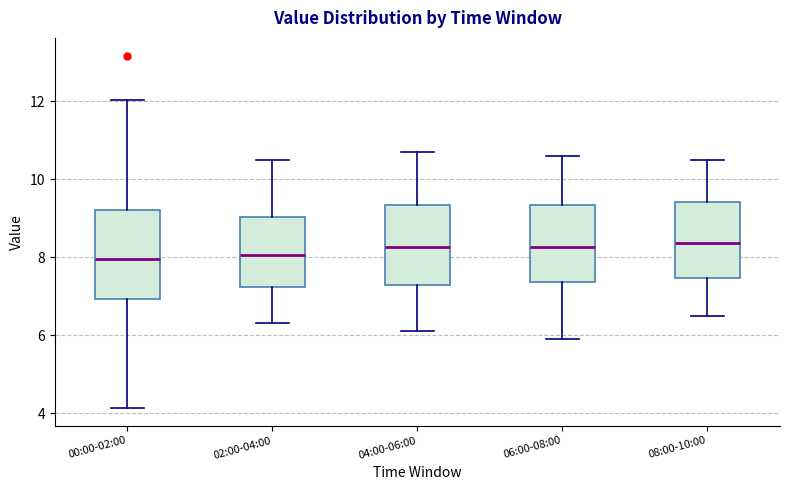

Reading left to right, read every box against the y-axis: the position of its median line, the range the box covers, and the ends of its whiskers. The values are not printed on the chart, so give them approximately, as read against the axis.

00:00-02:00: median 8.0, box 7.0 to 9.2, whiskers 4.2 to 12.0
02:00-04:00: median 8.0, box 7.2 to 9.0, whiskers 6.4 to 10.6
04:00-06:00: median 8.2, box 7.2 to 9.4, whiskers 6.2 to 10.8
06:00-08:00: median 8.2, box 7.4 to 9.4, whiskers 6.0 to 10.6
08:00-10:00: median 8.4, box 7.4 to 9.4, whiskers 6.6 to 10.6